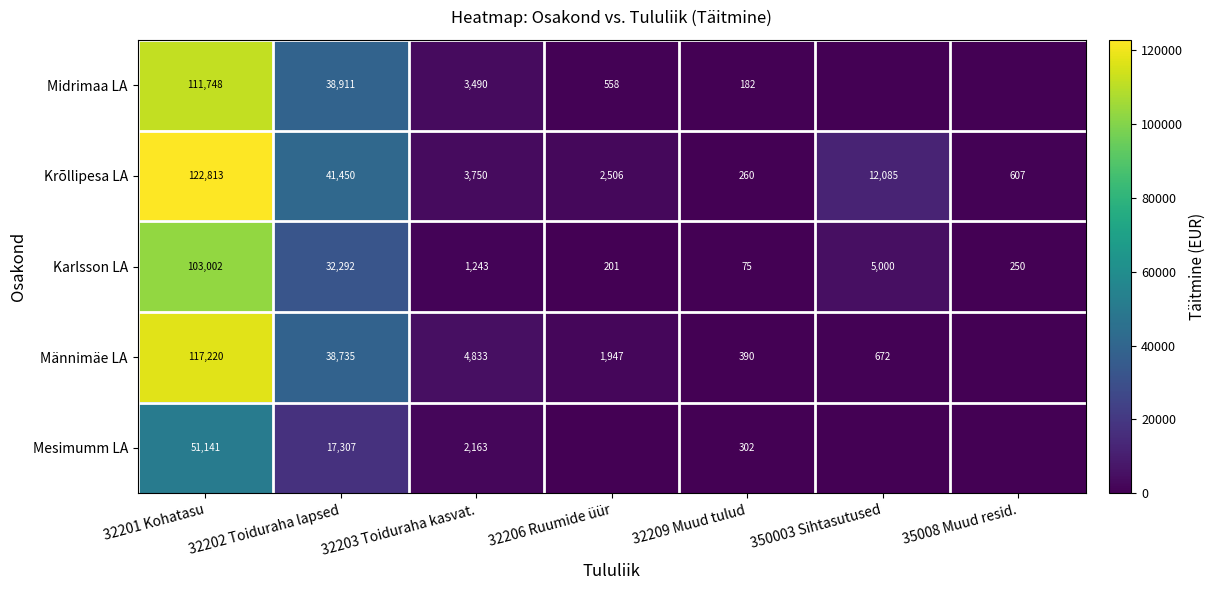

At which label does Krõllipesa LA reach its minimum?

32209 Muud tulud